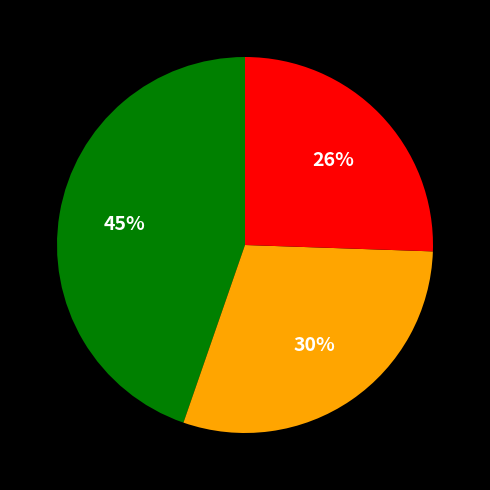

To the nearest percent, what is the difference between the largest and smallest slice percentages?

19%